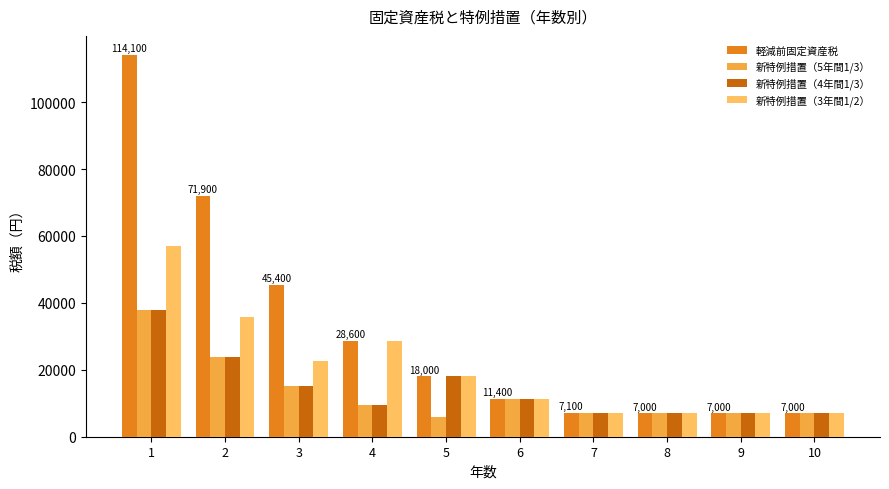

The value of 新特例措置（3年間1/2） at 5 is 24004. True or false?

False